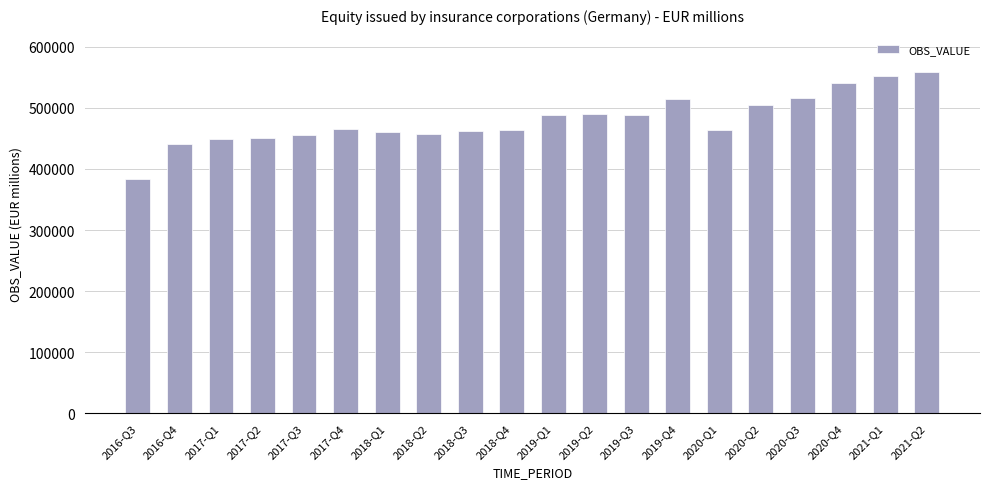

How many data points does each series have?

20